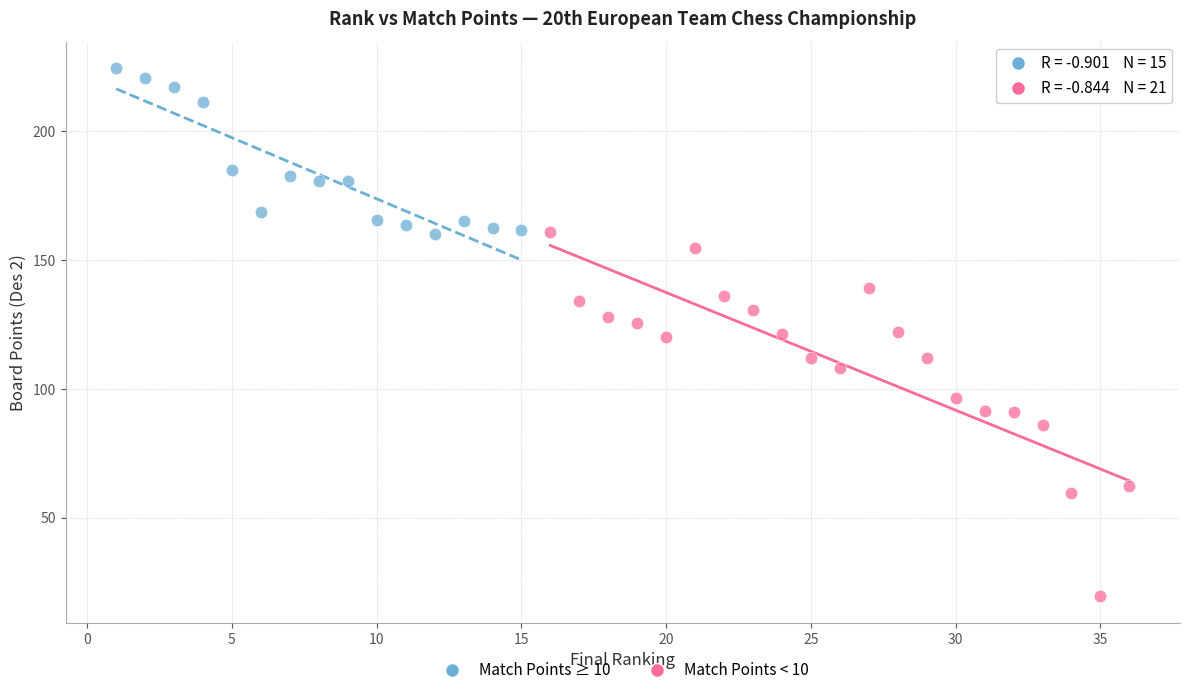

What are all the series names shown in the legend?

Match Points ≥ 10, Match Points < 10